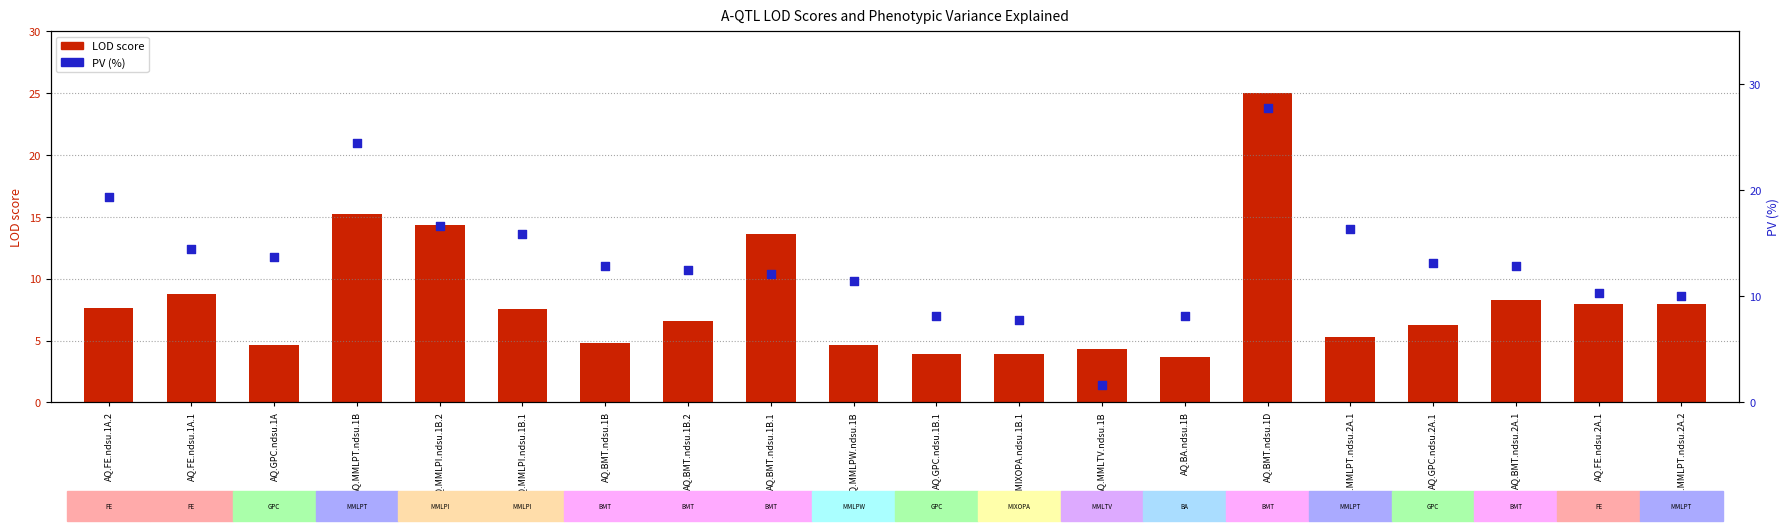

At which category is the sum across all series the highest?

AQ.BMT.ndsu.1D